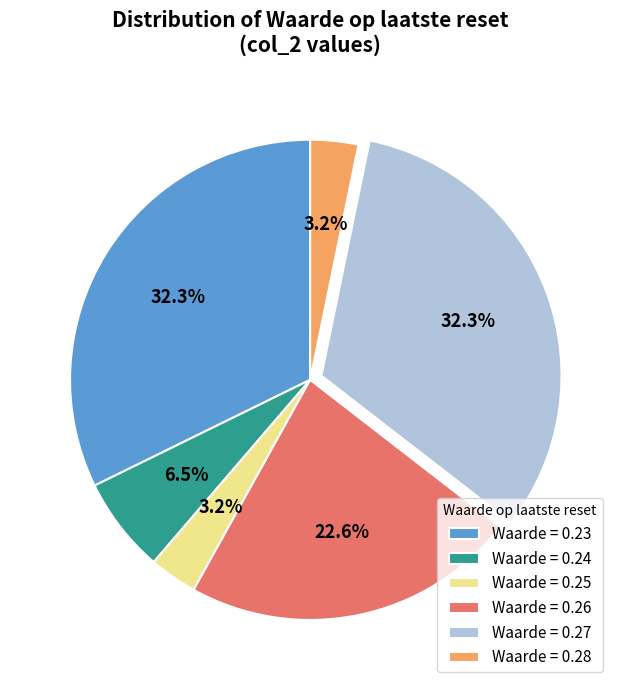

Between Waarde = 0.28 and Waarde = 0.23, which is larger?

Waarde = 0.23